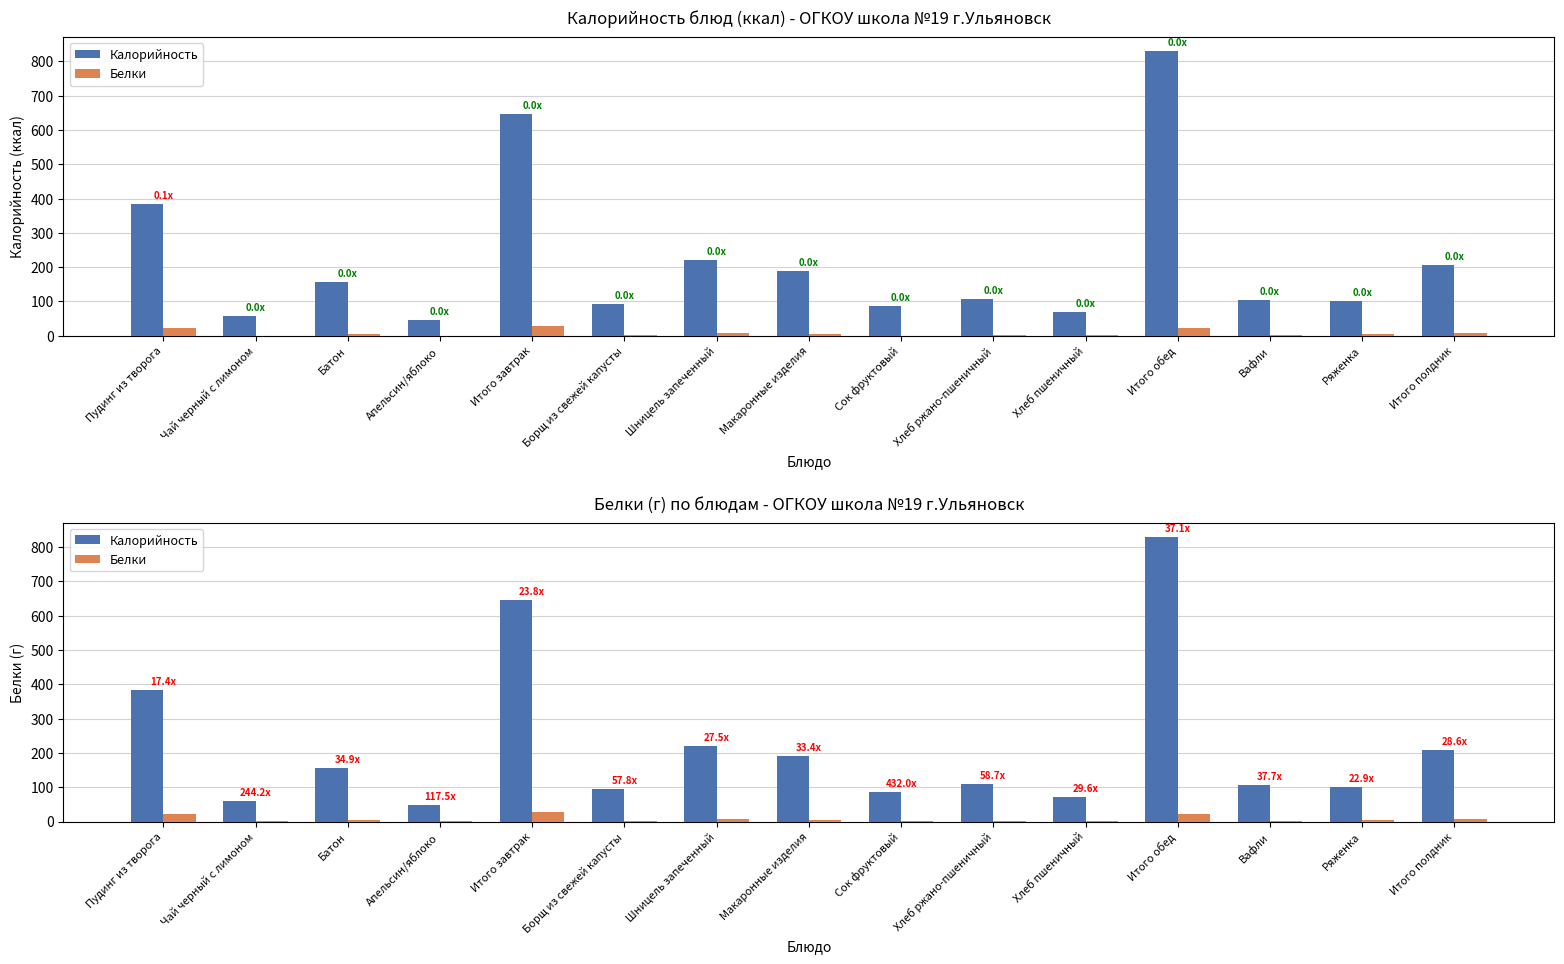

Which series has the largest total across all categories?

Калорийность